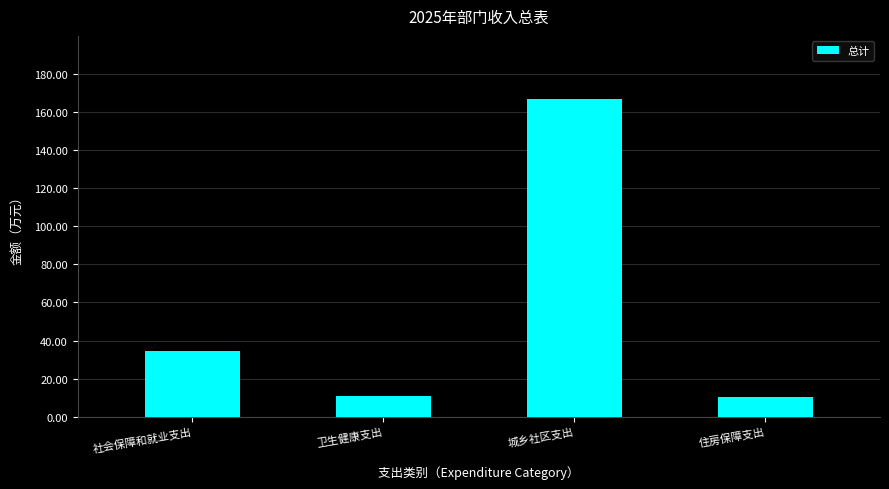

What is the greatest value displayed?

166.8